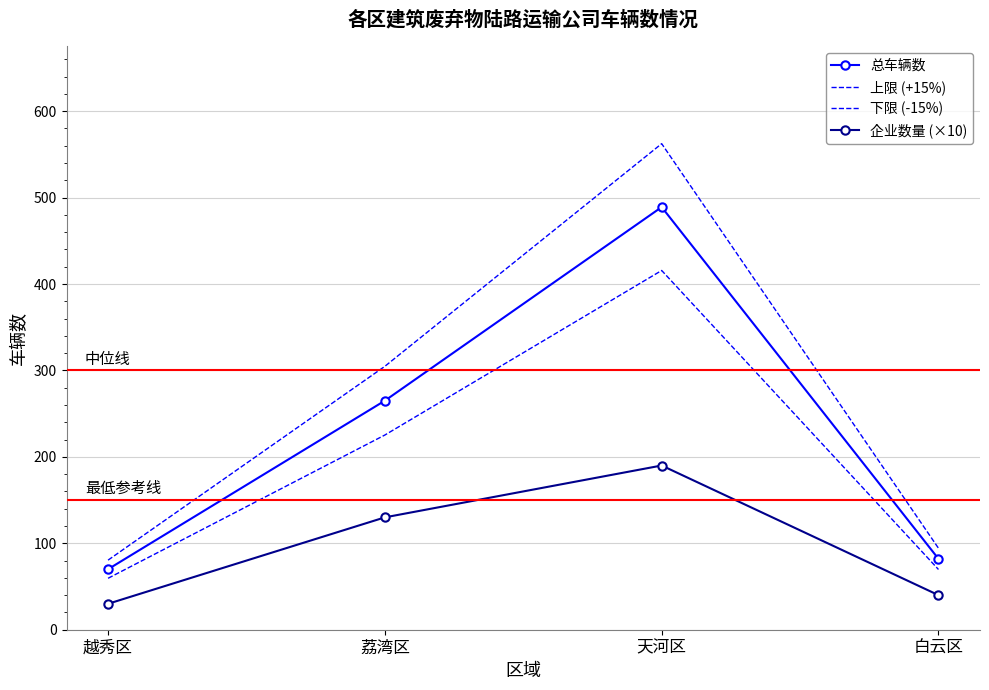

Reading left to right, what are all the values shown in this chart?

总车辆数: 越秀区=70.0	荔湾区=265.0	天河区=489.0	白云区=82.0
上限 (+15%): 越秀区=80.5	荔湾区=304.8	天河区=562.4	白云区=94.3
下限 (-15%): 越秀区=59.5	荔湾区=225.2	天河区=415.6	白云区=69.7
企业数量 (×10): 越秀区=30.0	荔湾区=130.0	天河区=190.0	白云区=40.0